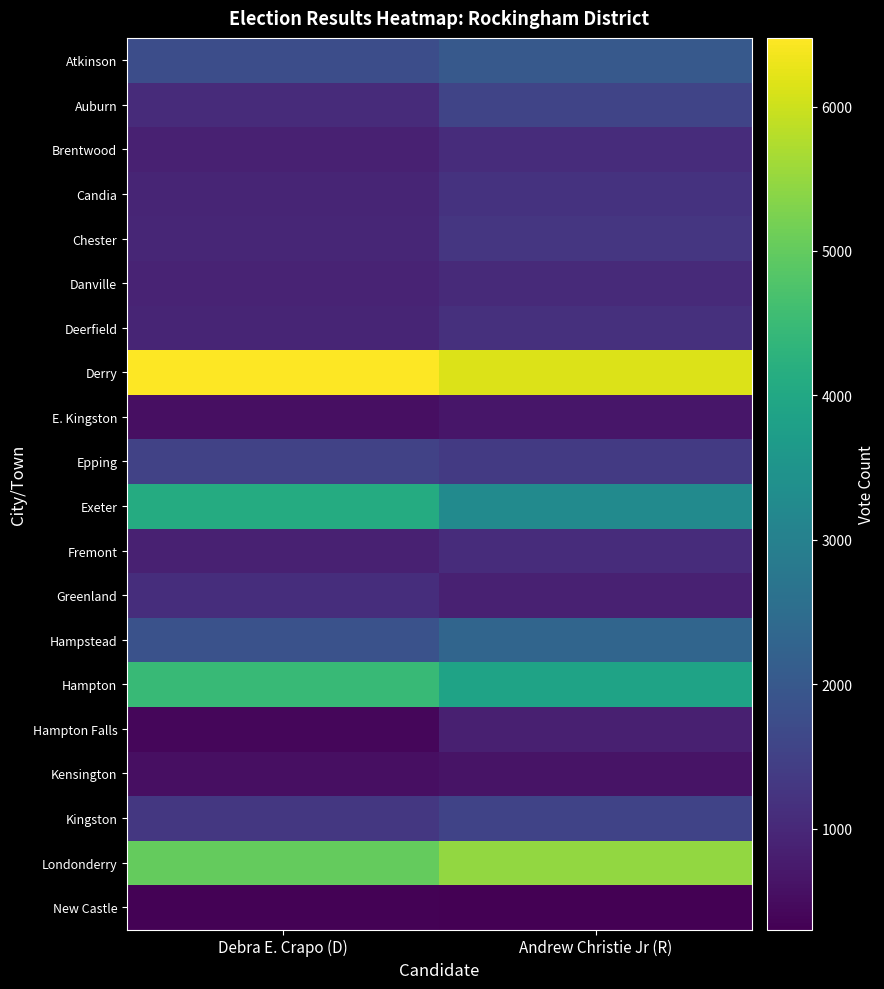

Reading left to right, extract all data points from this chart.

Atkinson: Debra E. Crapo (D)=1760	Andrew Christie Jr (R)=2027
Auburn: Debra E. Crapo (D)=1055	Andrew Christie Jr (R)=1562
Brentwood: Debra E. Crapo (D)=878	Andrew Christie Jr (R)=1097
Candia: Debra E. Crapo (D)=934	Andrew Christie Jr (R)=1201
Chester: Debra E. Crapo (D)=962	Andrew Christie Jr (R)=1286
Danville: Debra E. Crapo (D)=909	Andrew Christie Jr (R)=1041
Deerfield: Debra E. Crapo (D)=949	Andrew Christie Jr (R)=1160
Derry: Debra E. Crapo (D)=6475	Andrew Christie Jr (R)=6157
E. Kingston: Debra E. Crapo (D)=564	Andrew Christie Jr (R)=685
Epping: Debra E. Crapo (D)=1523	Andrew Christie Jr (R)=1362
Exeter: Debra E. Crapo (D)=4096	Andrew Christie Jr (R)=3246
Fremont: Debra E. Crapo (D)=867	Andrew Christie Jr (R)=1085
Greenland: Debra E. Crapo (D)=1106	Andrew Christie Jr (R)=877
Hampstead: Debra E. Crapo (D)=1869	Andrew Christie Jr (R)=2318
Hampton: Debra E. Crapo (D)=4450	Andrew Christie Jr (R)=3892
Hampton Falls: Debra E. Crapo (D)=408	Andrew Christie Jr (R)=855
Kensington: Debra E. Crapo (D)=556	Andrew Christie Jr (R)=627
Kingston: Debra E. Crapo (D)=1296	Andrew Christie Jr (R)=1546
Londonderry: Debra E. Crapo (D)=5026	Andrew Christie Jr (R)=5479
New Castle: Debra E. Crapo (D)=339	Andrew Christie Jr (R)=303